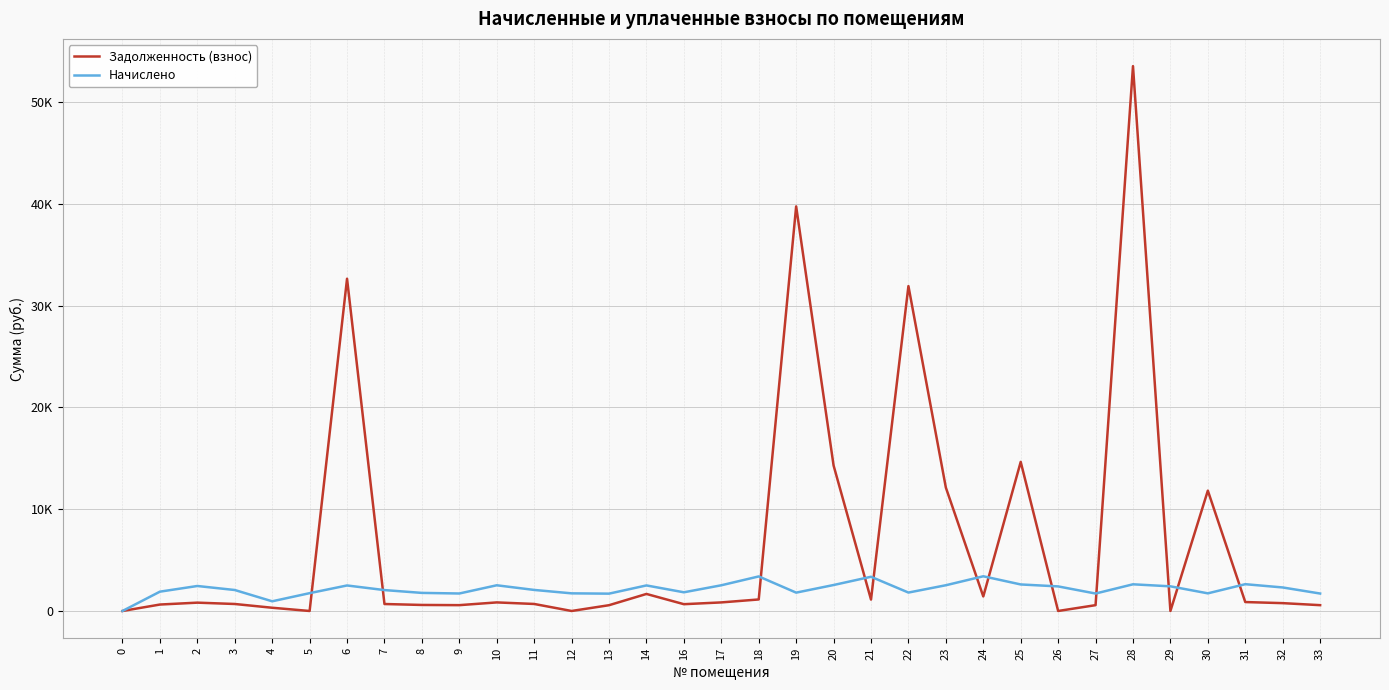

Does the chart display data point markers on the line(s)?

No